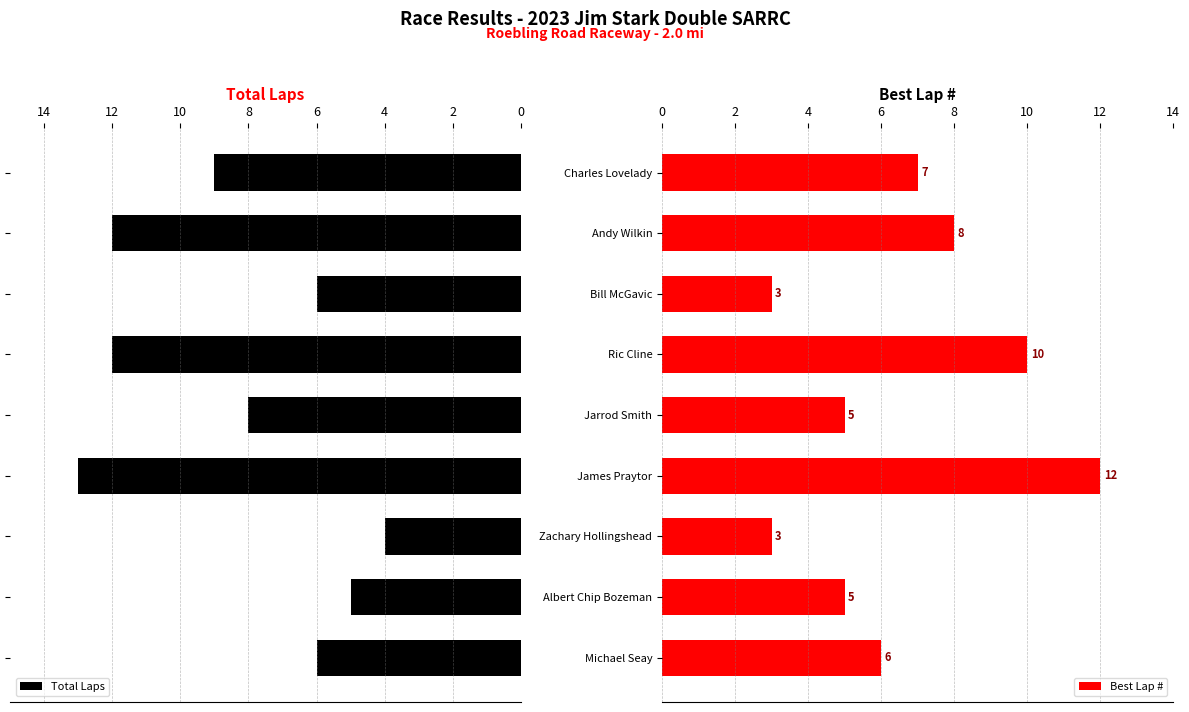

How many series are shown in this chart?

2